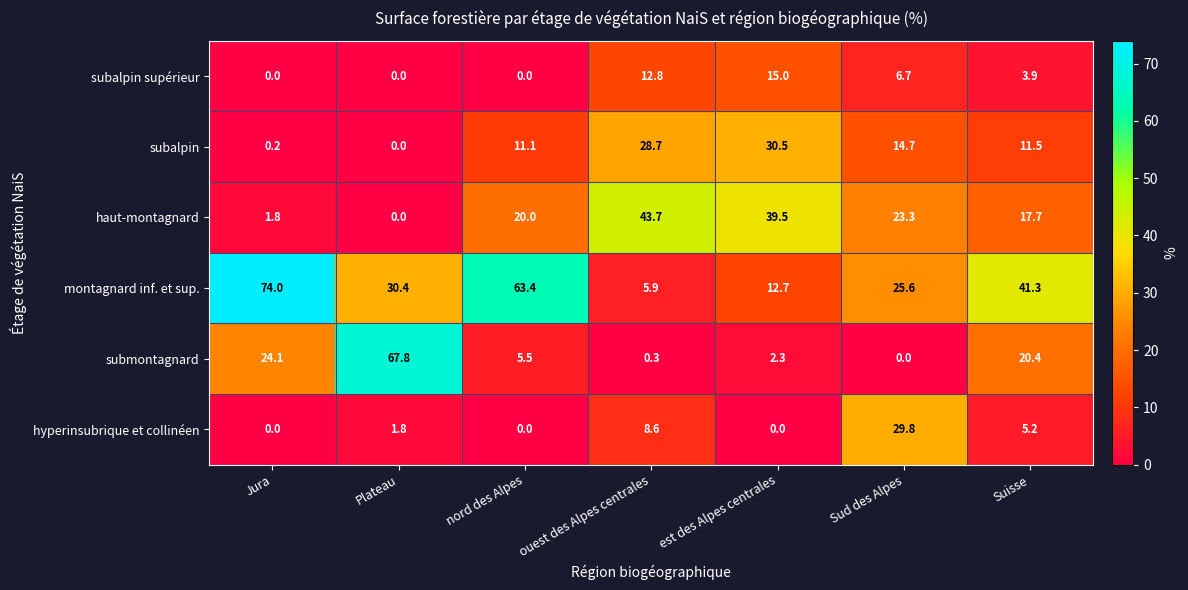

The montagnard inf. et sup. series shows 46.0 at Sud des Alpes. True or false?

False